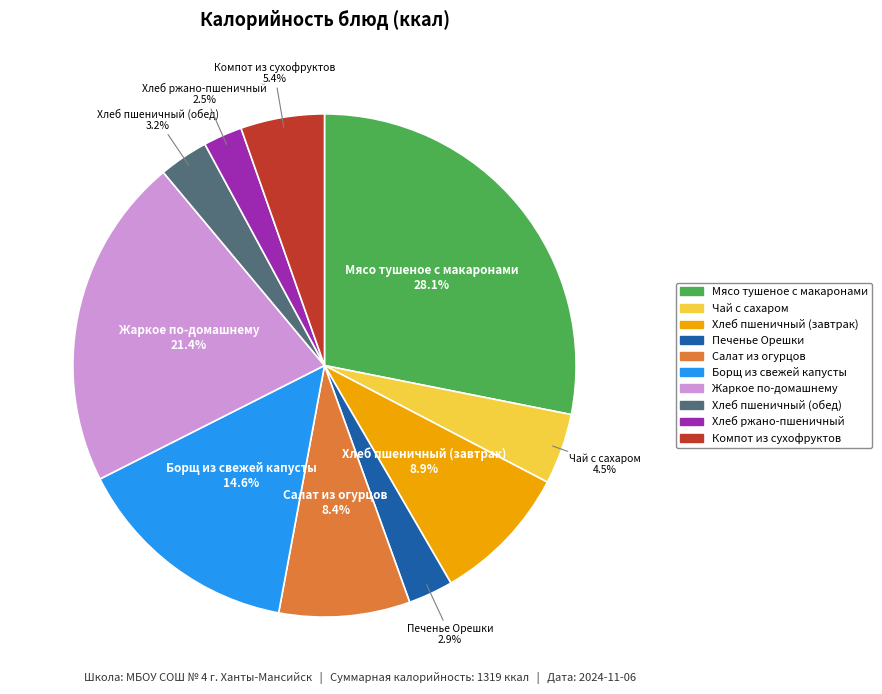

Which slice is the largest?

Мясо тушеное с макаронами